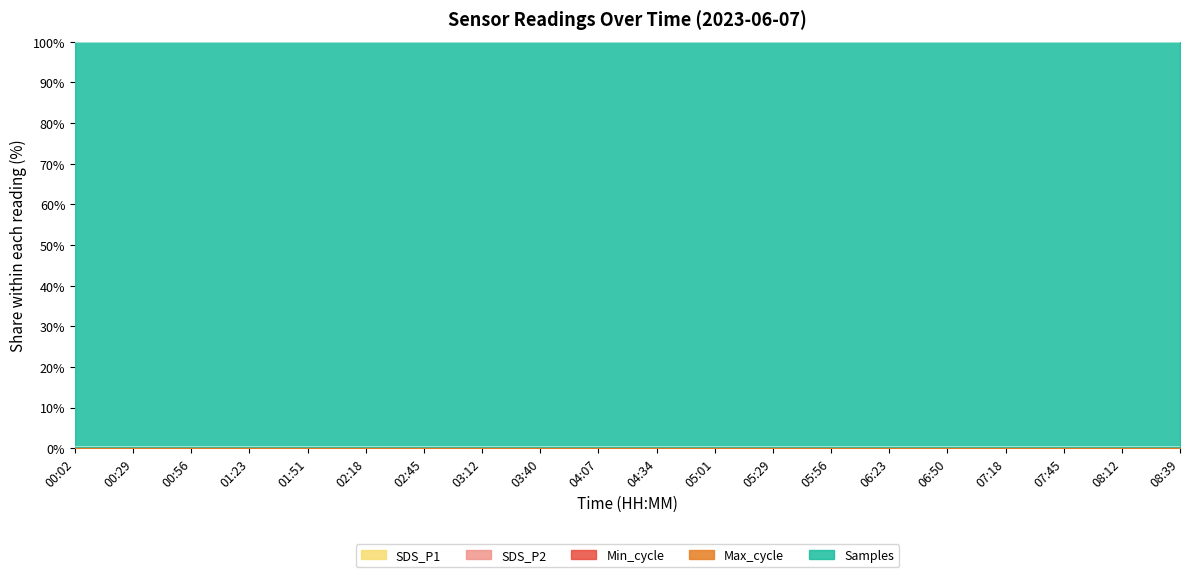

True or false: Max_cycle has a value of 0.0 at 01:23.

False